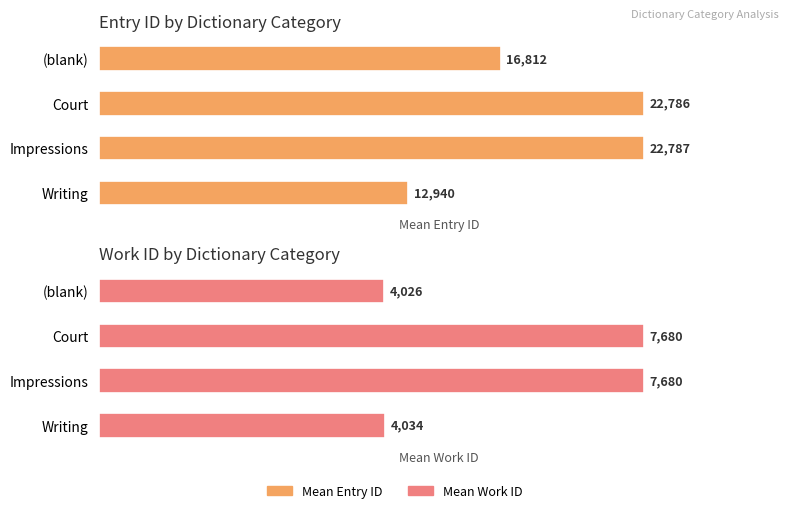

What is the sum of the Mean ID values at Impressions and Court?

45573